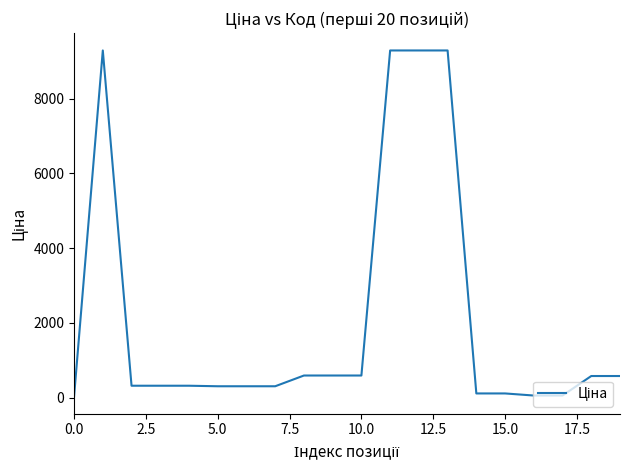

What is the maximum value shown in the chart?

9290.5